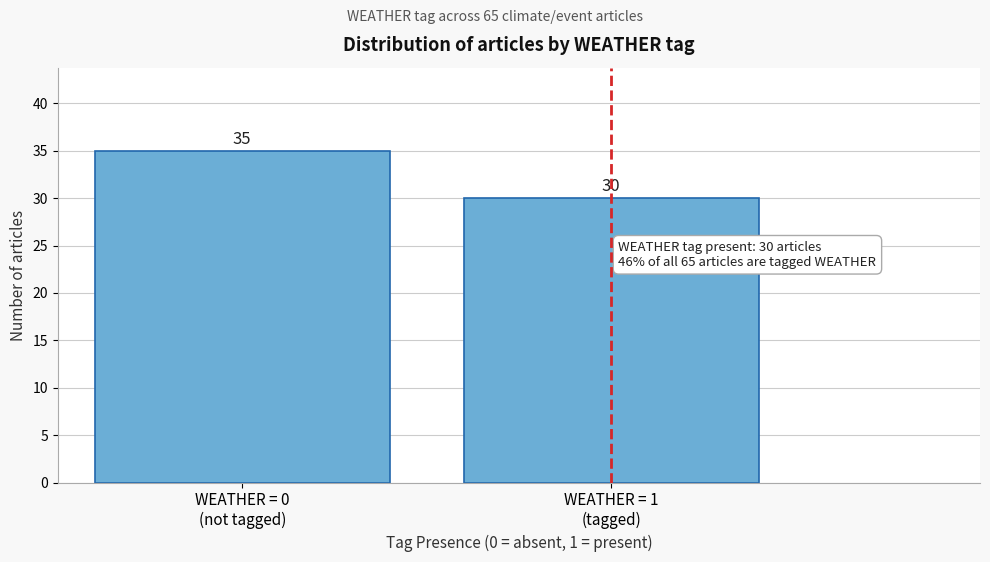

Reading right to left, list all the values displayed in this chart.

30	35